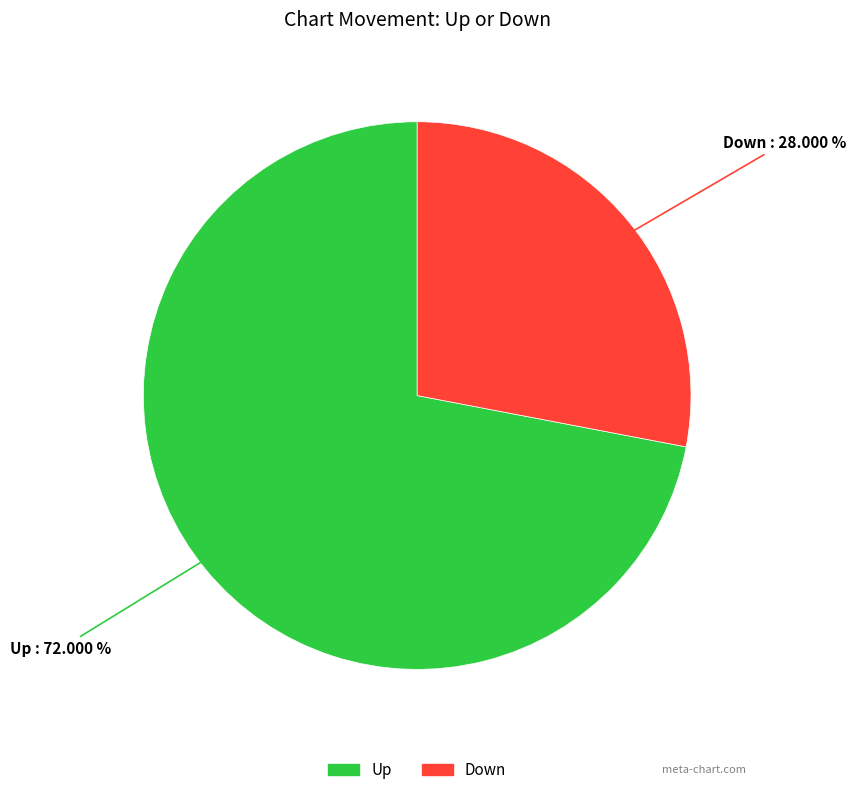

Does any single category account for the majority?

Yes